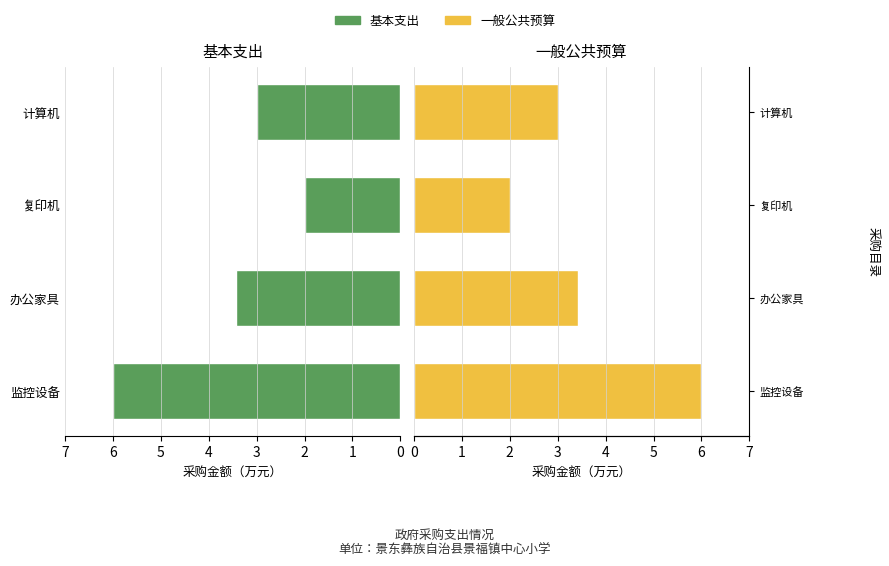

Between 办公家具 and 计算机, which series saw the biggest shift?

基本支出